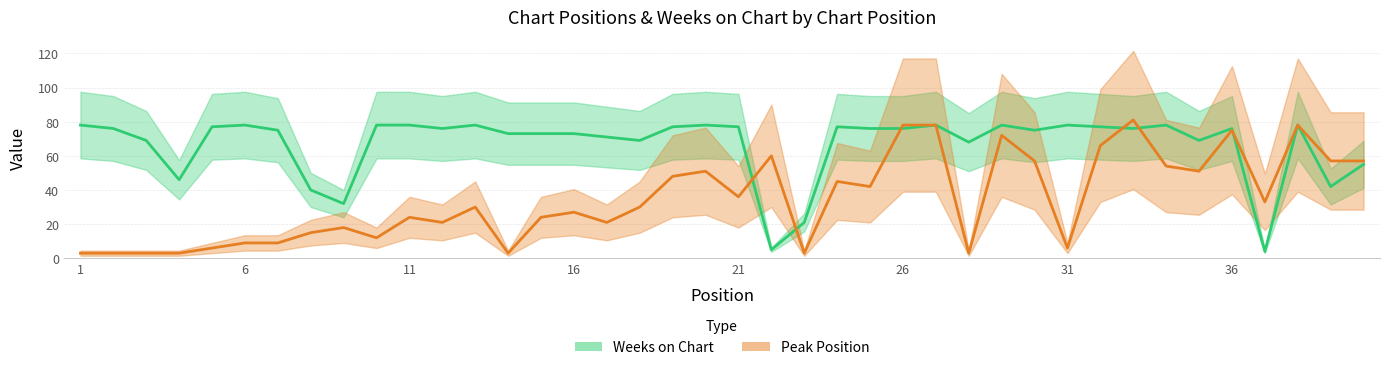

Is it true that Peak Position equals 33 at 37?

True